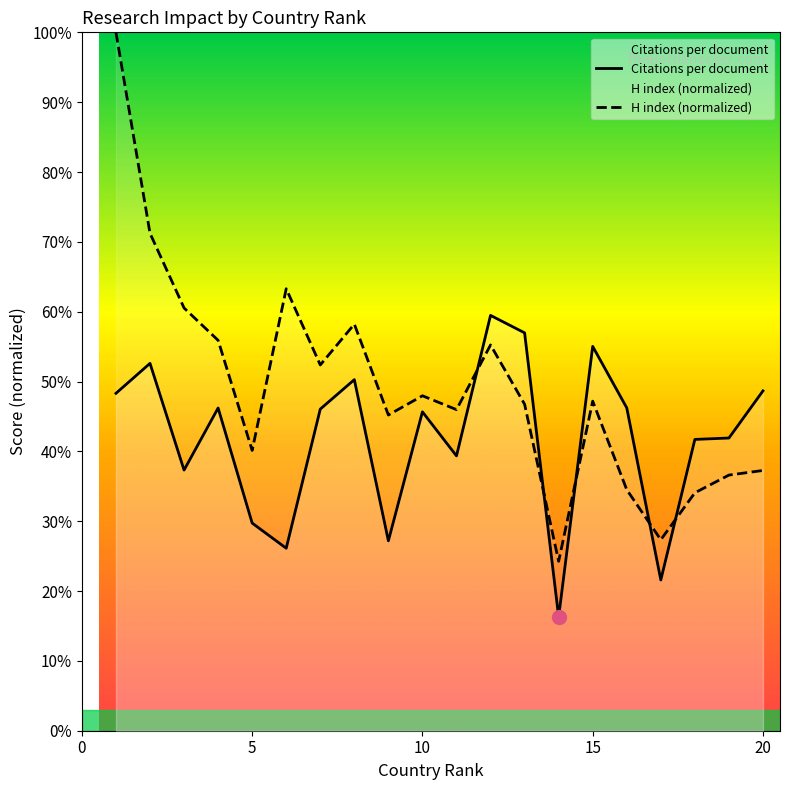

What are all the series names shown in the legend?

Citations per document, H index